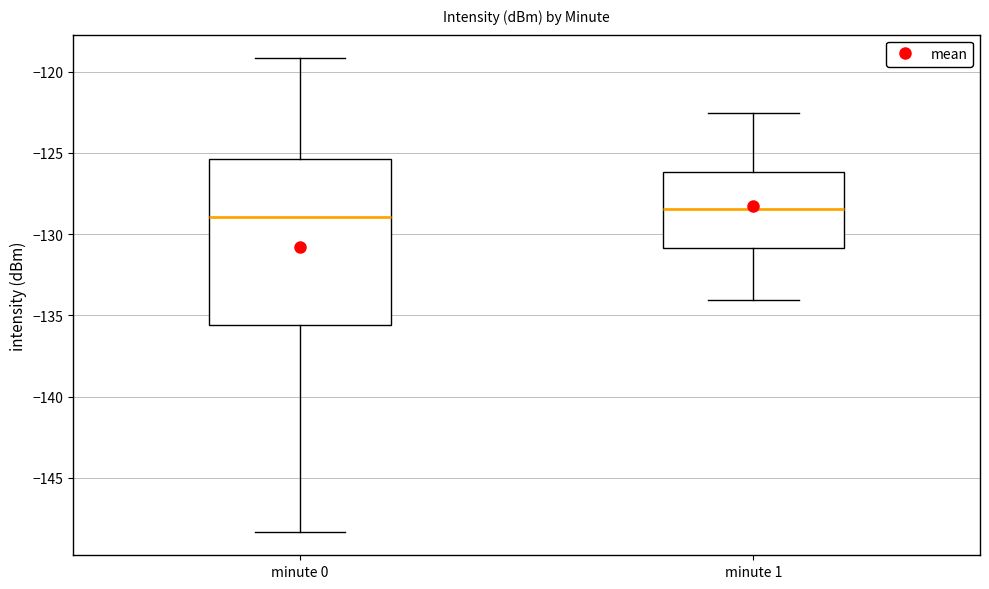

Reading left to right, read every box against the y-axis: the position of its median line, the range the box covers, and the ends of its whiskers. The values are not printed on the chart, so give them approximately, as read against the axis.

minute 0: median -129.0, box -135.5 to -125.5, whiskers -148.5 to -119.0
minute 1: median -128.5, box -131.0 to -126.0, whiskers -134.0 to -122.5